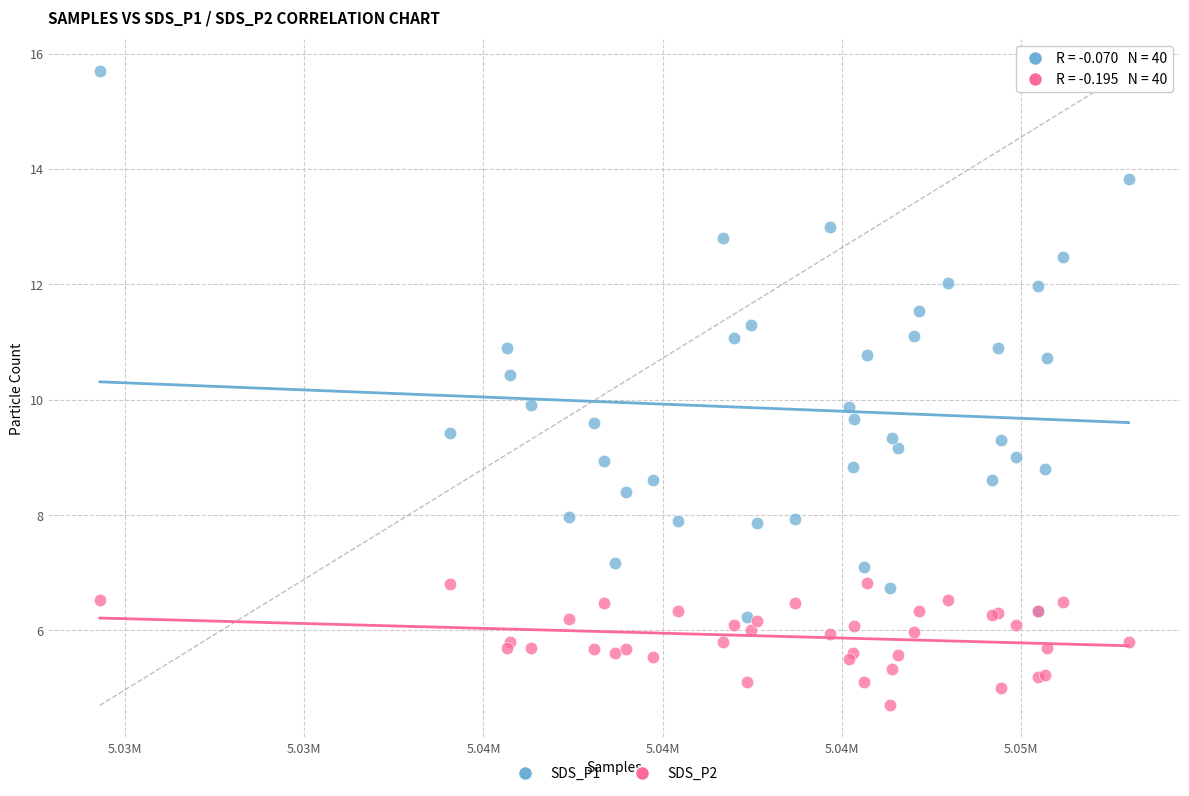

Which series contains the highest Y value?

SDS_P1